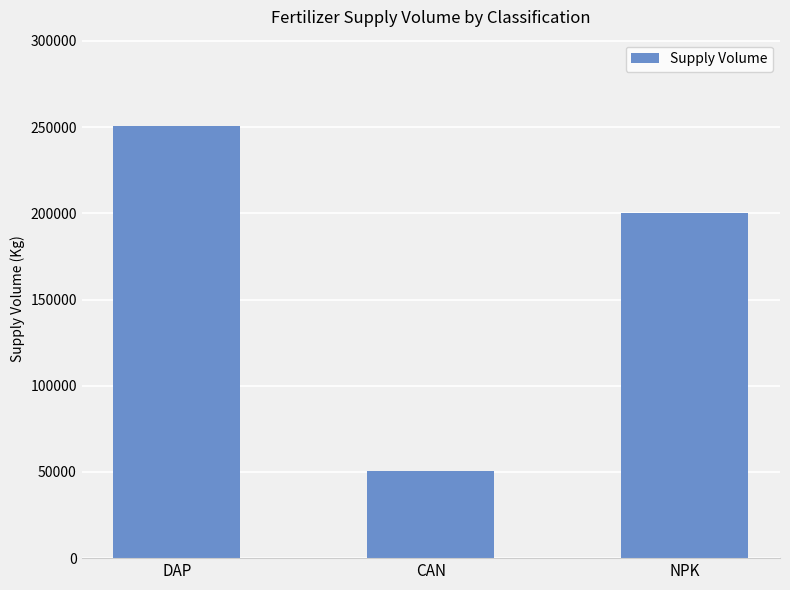

Are the bars grouped side by side (vs. stacked)?

No